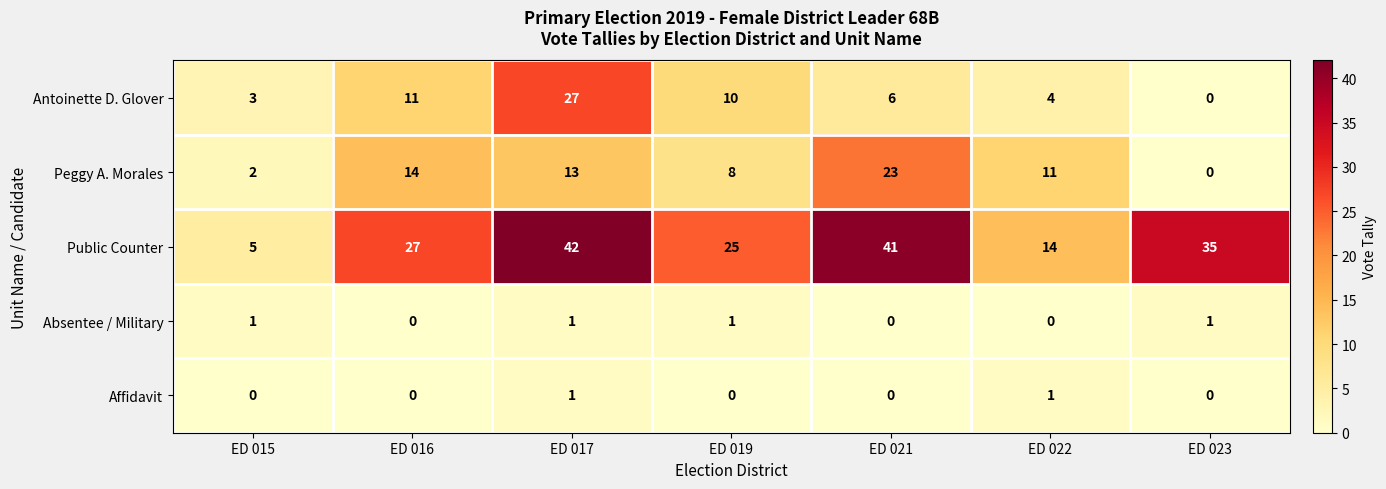

At ED 019, list the series in order from smallest to largest.

Affidavit, Absentee / Military, Peggy A. Morales, Antoinette D. Glover, Public Counter